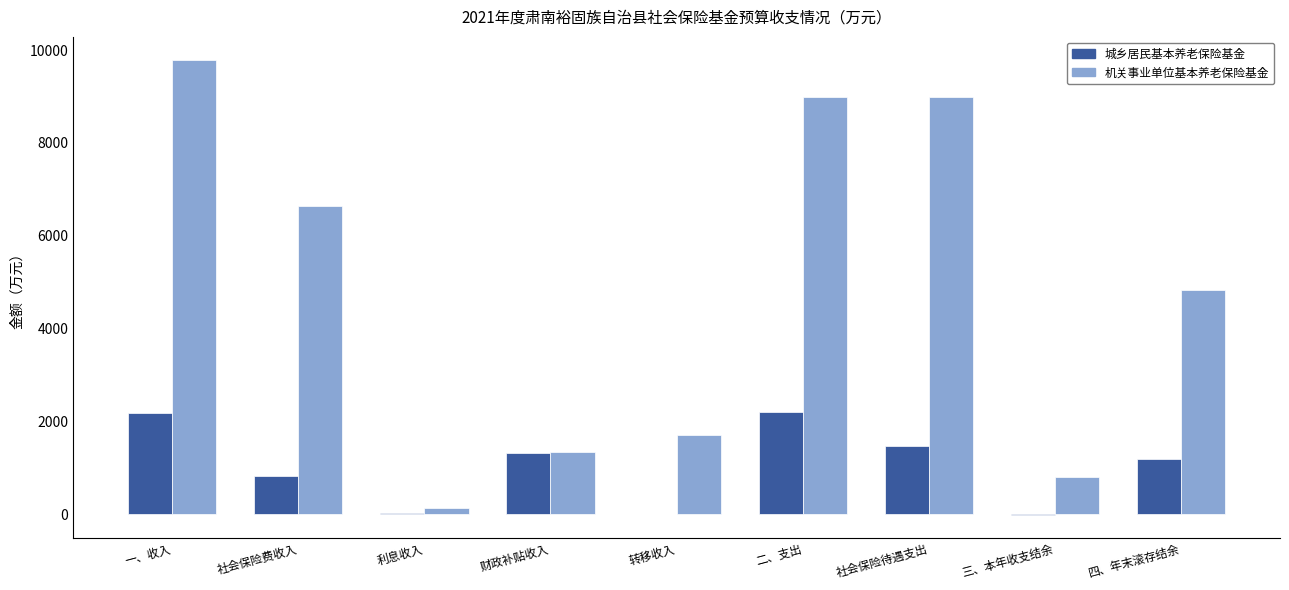

What is the maximum value shown in the chart?

9792